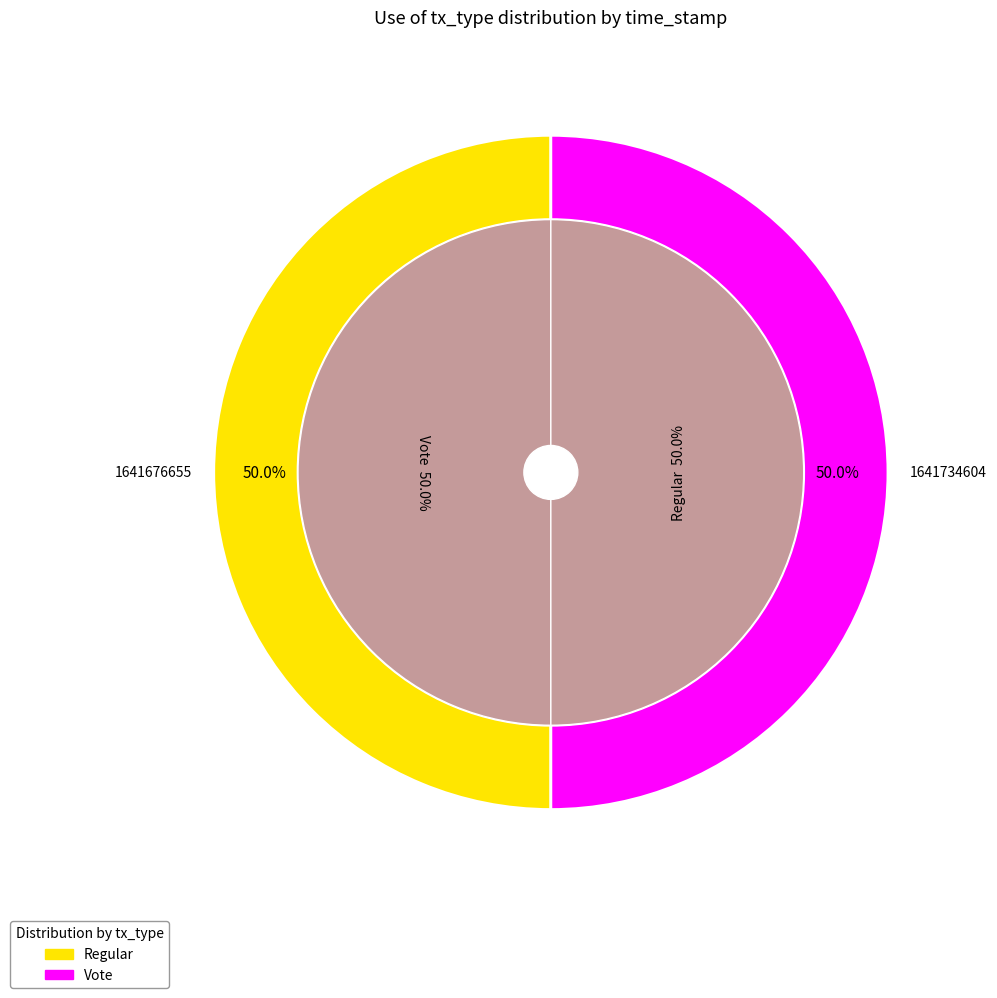

What is the change in value from Regular to Vote?

-57949